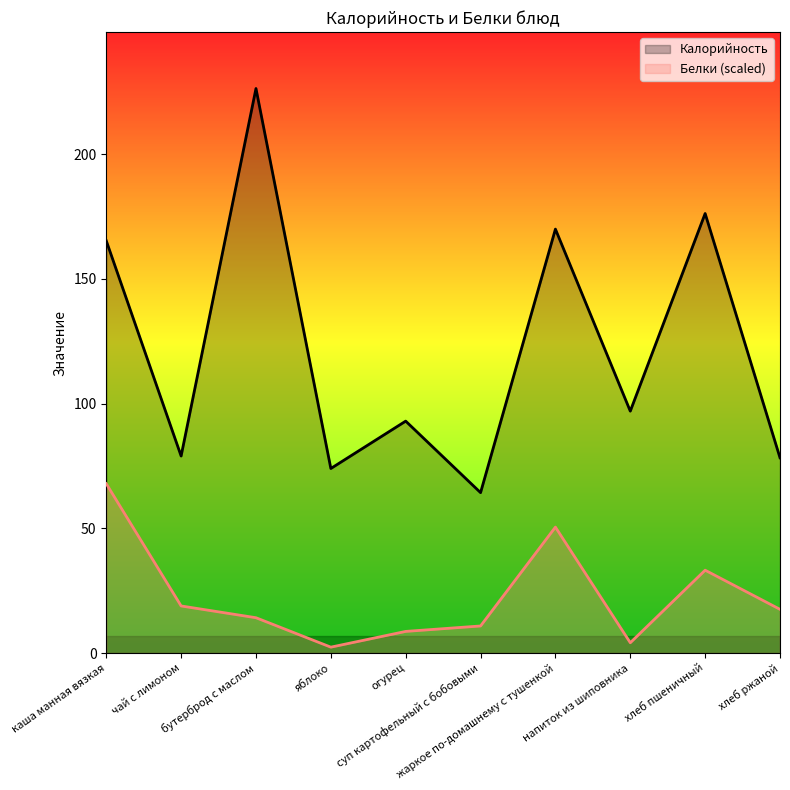

What position from the right is огурец?

6